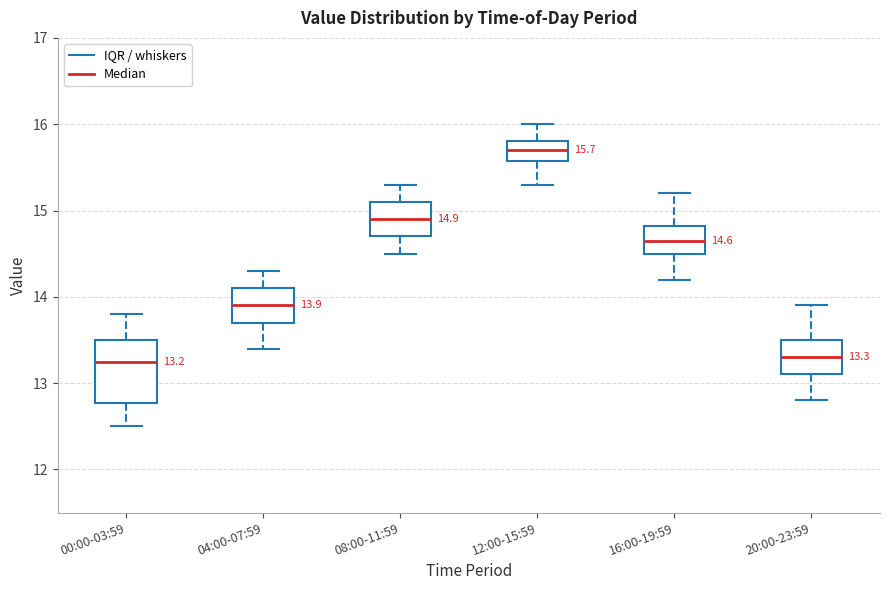

Comparing the boxes themselves (not the whiskers), which one is the tallest?

00:00-03:59